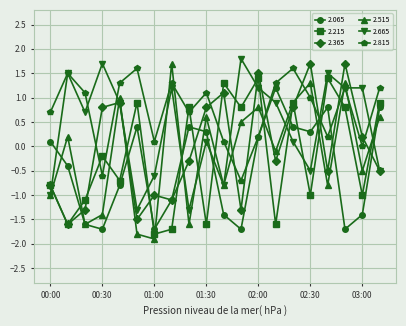

Which series has the widest spread of values?

2.515